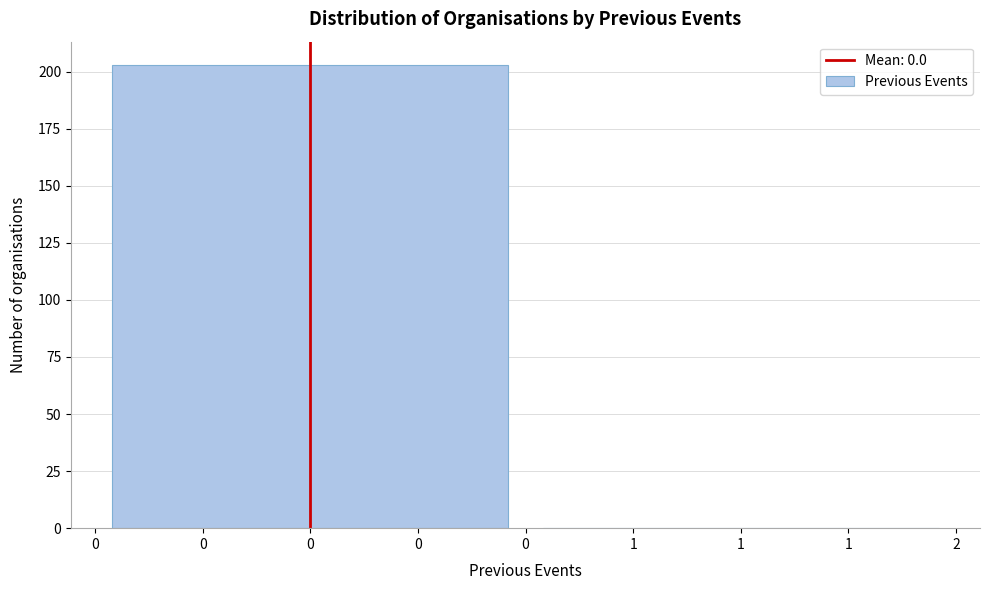

Reading right to left, extract all data points from this chart.

1=0	0=203